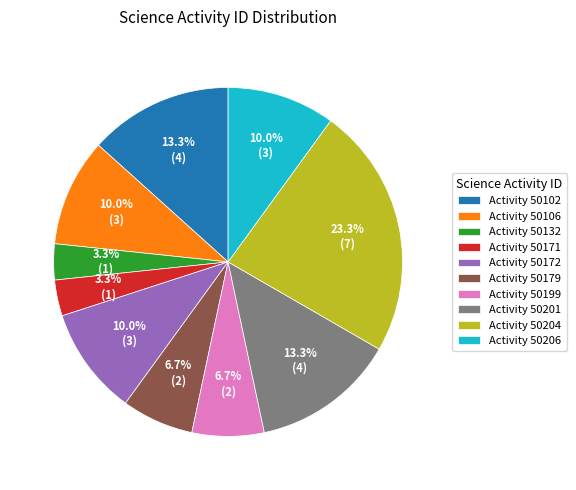

What portion of the pie excludes Activity 50132?

96.7%